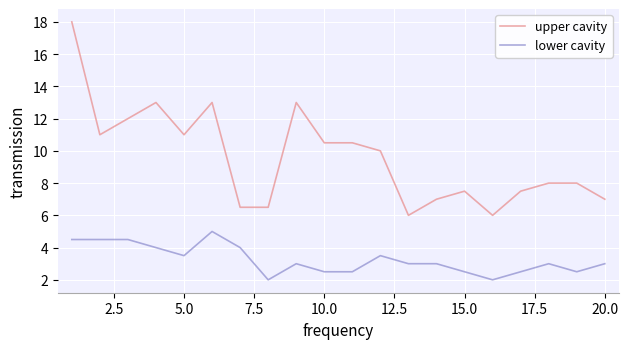

At how many categories does at least one series exceed 4?

20